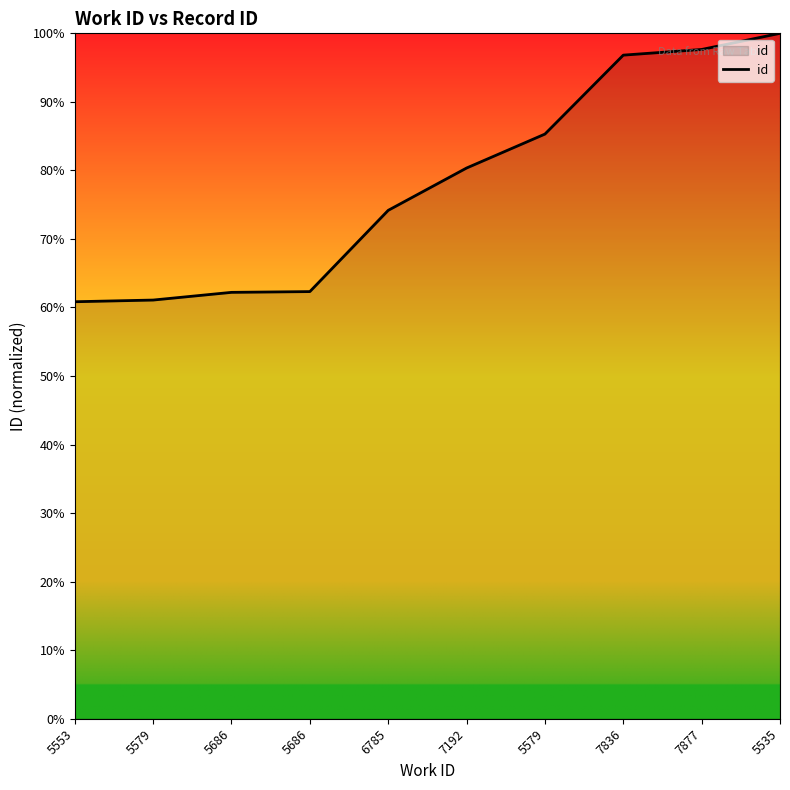

What is the label of the 3rd point from the right?

7836